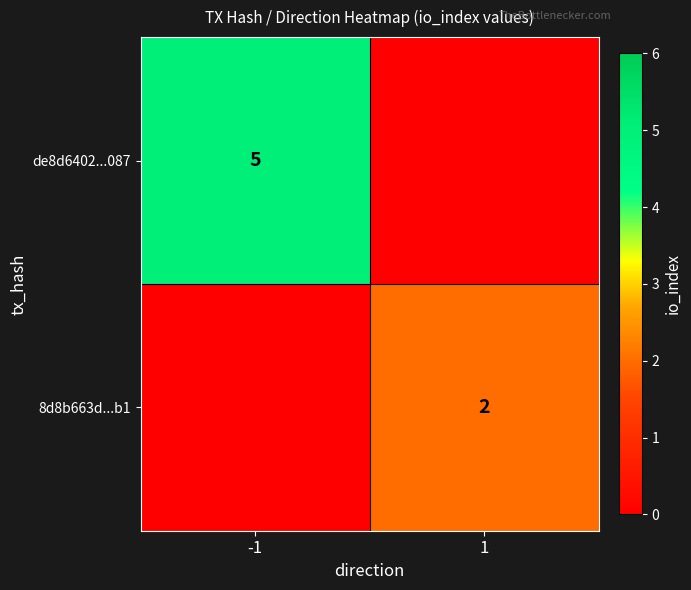

The de8d6402...087 series shows 7 at -1. True or false?

False